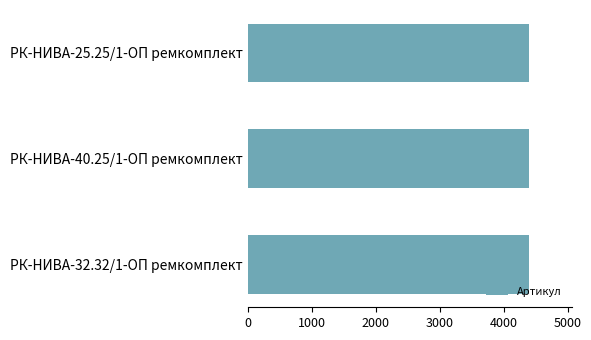

What is the ratio of the value at РК-НИВА-40.25/1-ОП ремкомплект to the value at РК-НИВА-25.25/1-ОП ремкомплект?

1.0